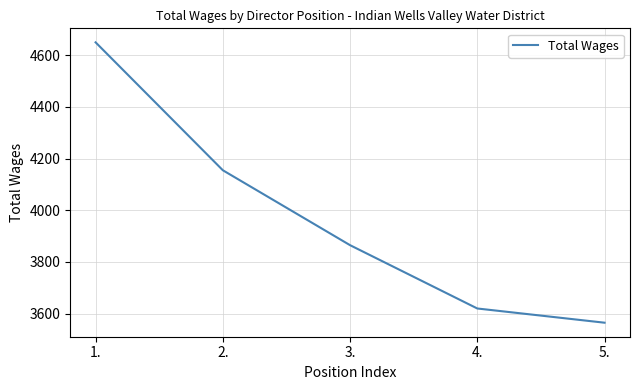

True or false: the data shows 3565 at 5..

True